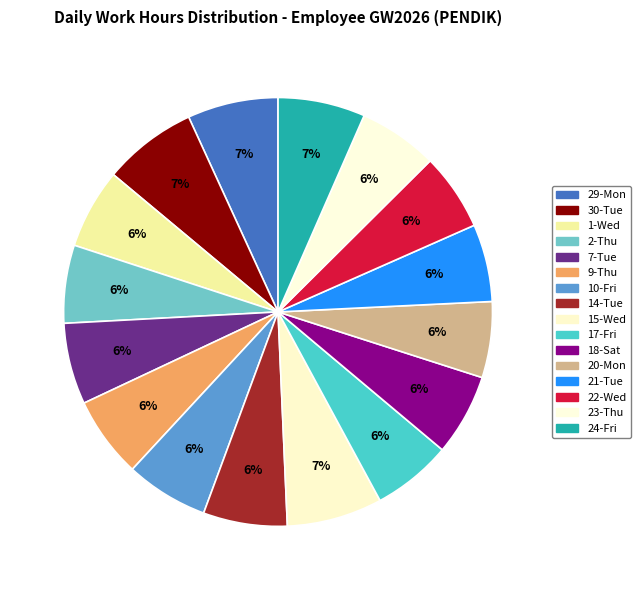

Count the number of slices in the pie.

16